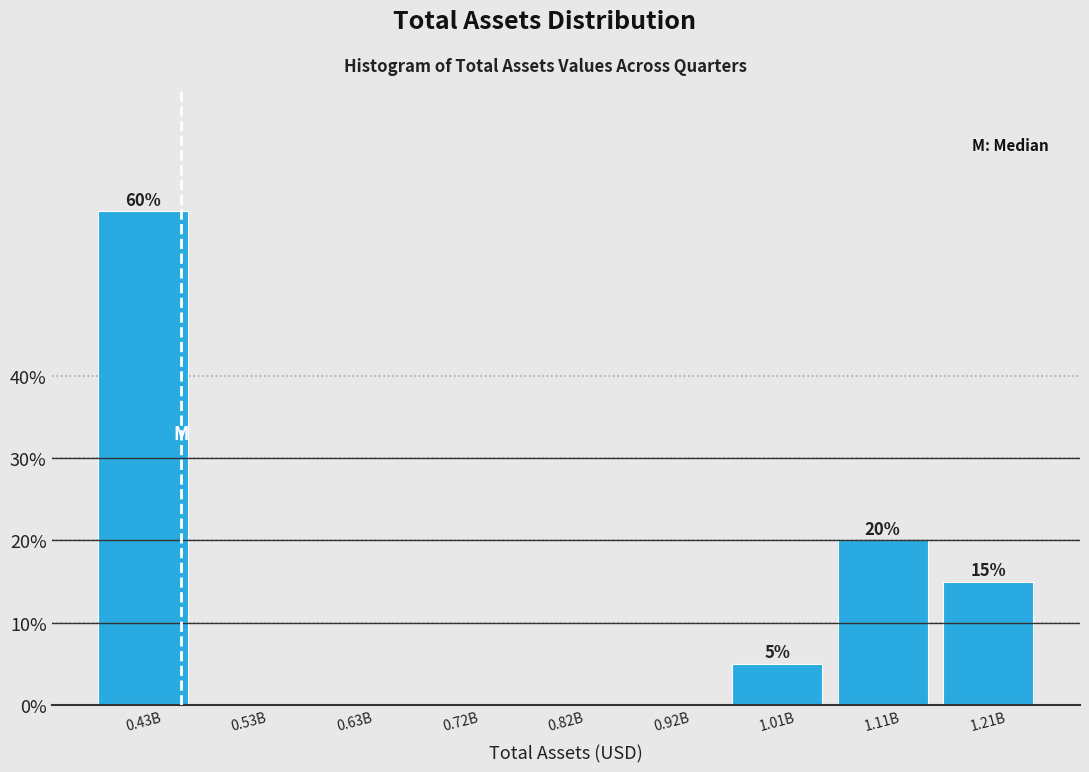

Reading left to right, extract all data points from this chart.

0.43B=60	0.53B=0	0.63B=0	0.72B=0	0.82B=0	0.92B=0	1.01B=5	1.11B=20	1.21B=15